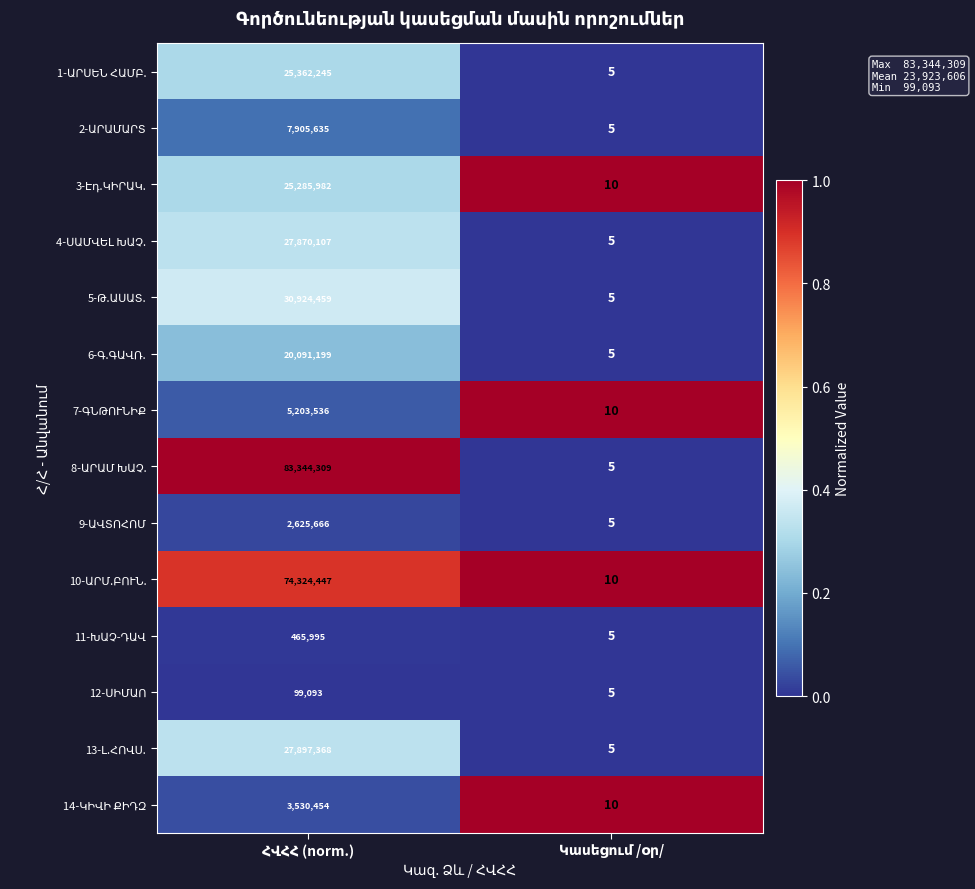

Count the number of data series in this chart.

14